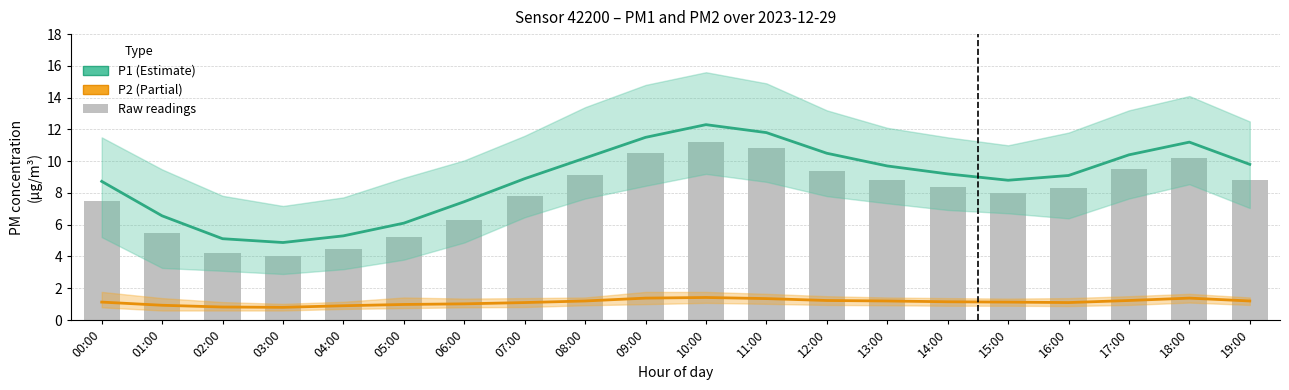

Rank the series at 17:00 from highest to lowest value.

P1, bar, P2